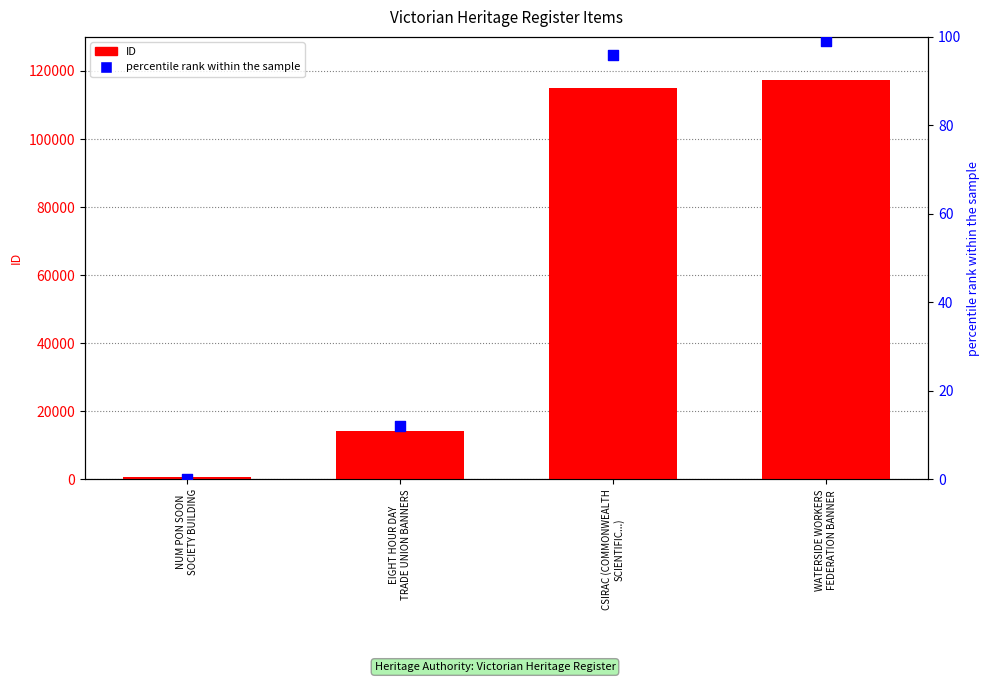

Which series contains the lowest Y value?

percentile rank within the sample